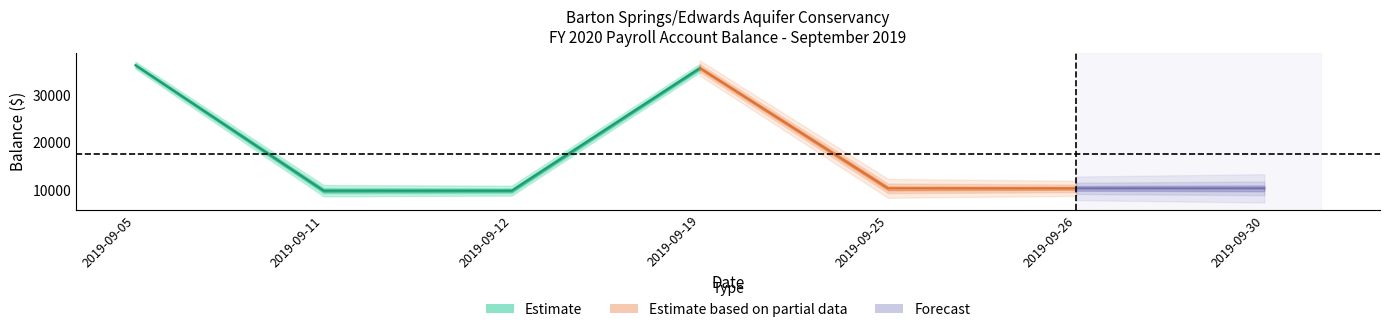

True or false: there are more than 0 points higher than both neighbors.

True